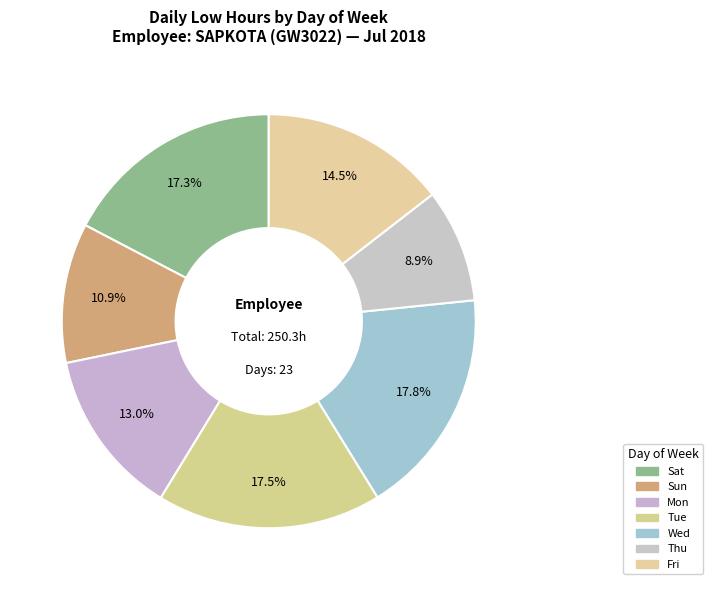

How many slices are in this pie chart?

7